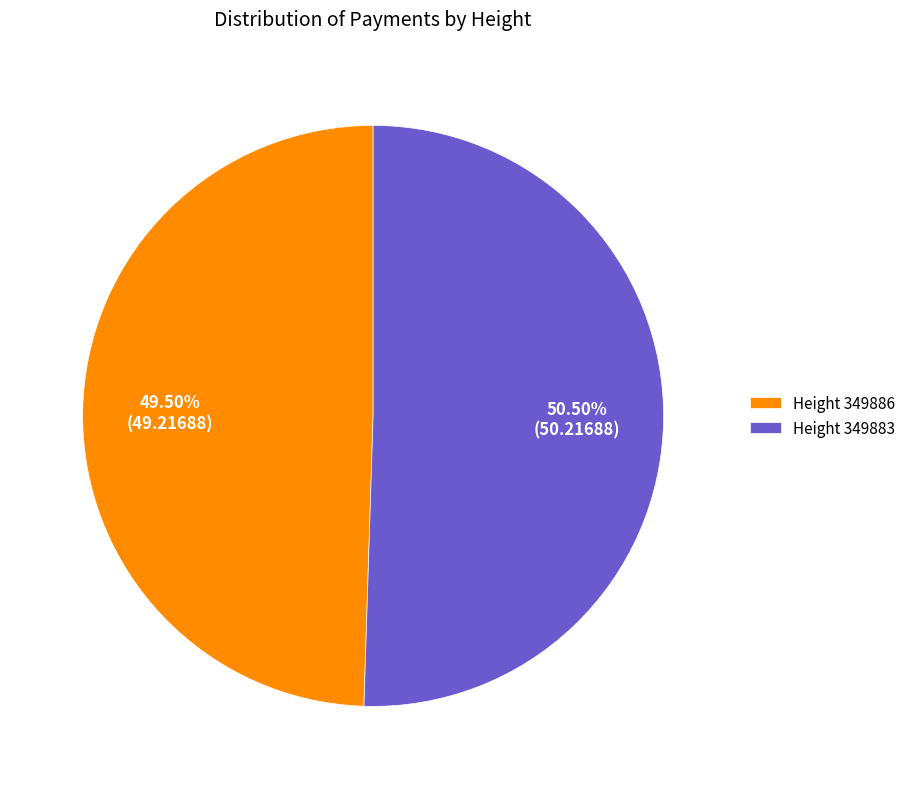

Rank the categories by value from lowest to highest.

Height 349886, Height 349883